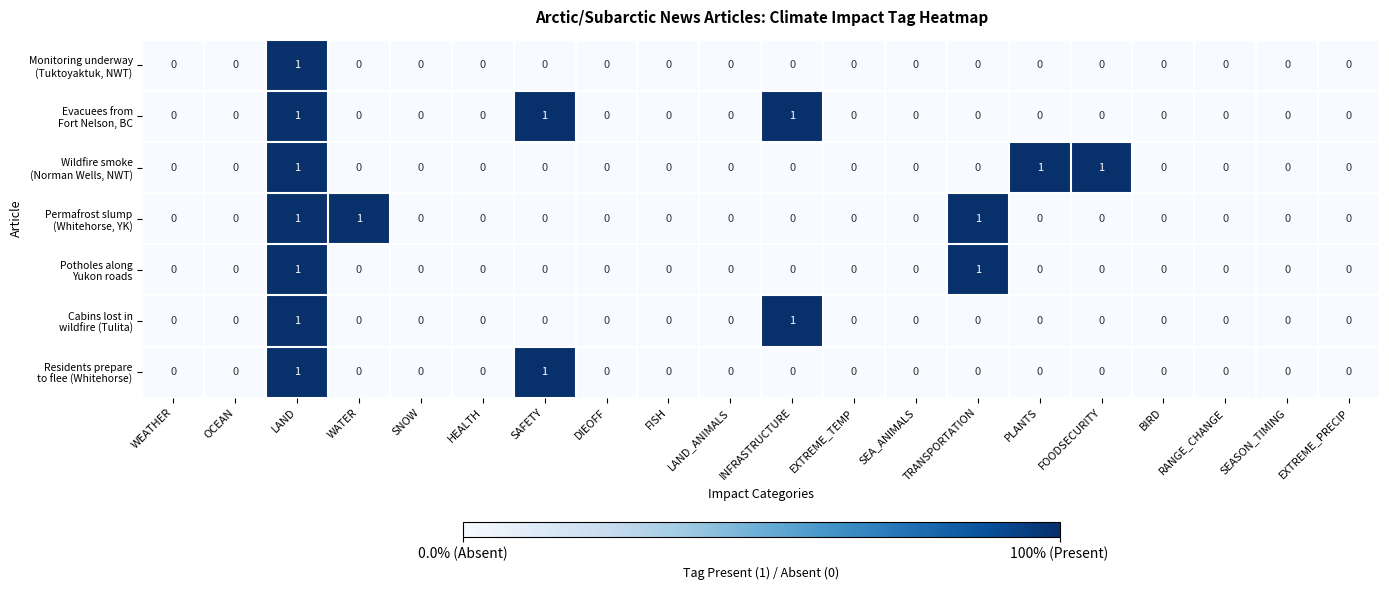

At which category is the sum across all series the highest?

LAND